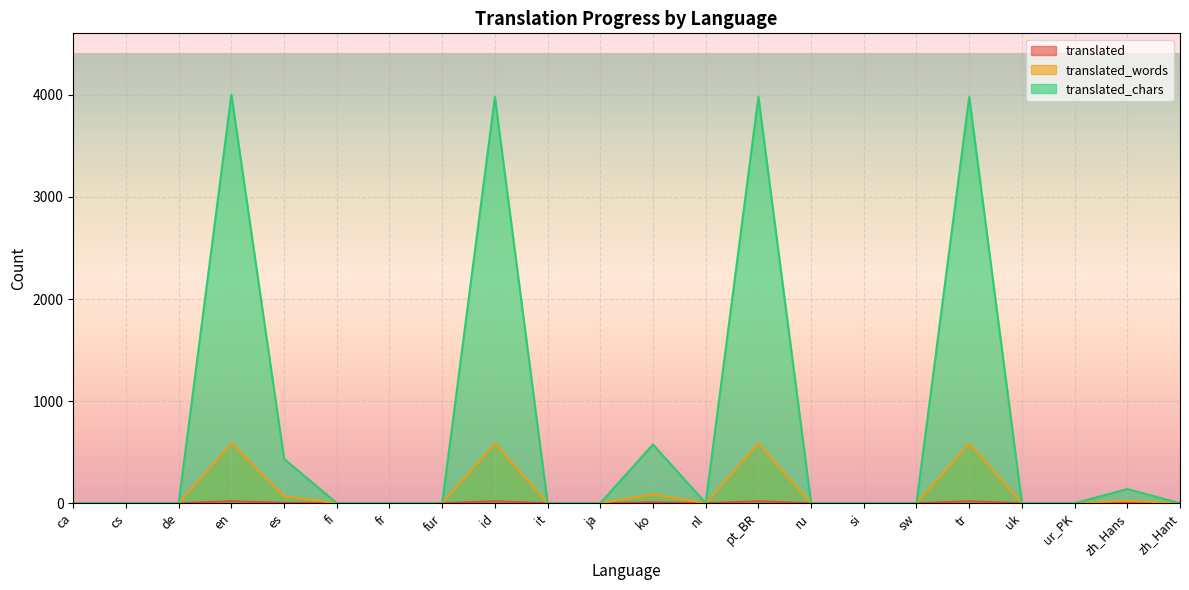

What is the label of the 13th point from the right?

it